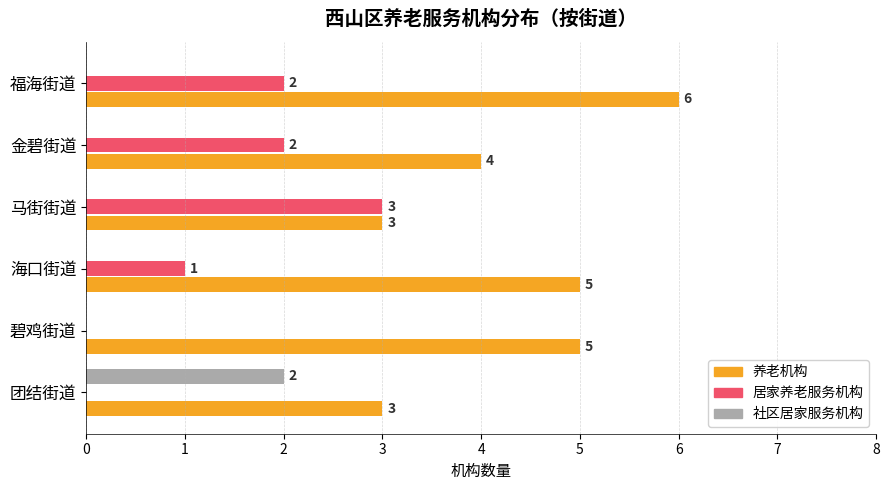

Which series has the largest total across all categories?

养老机构